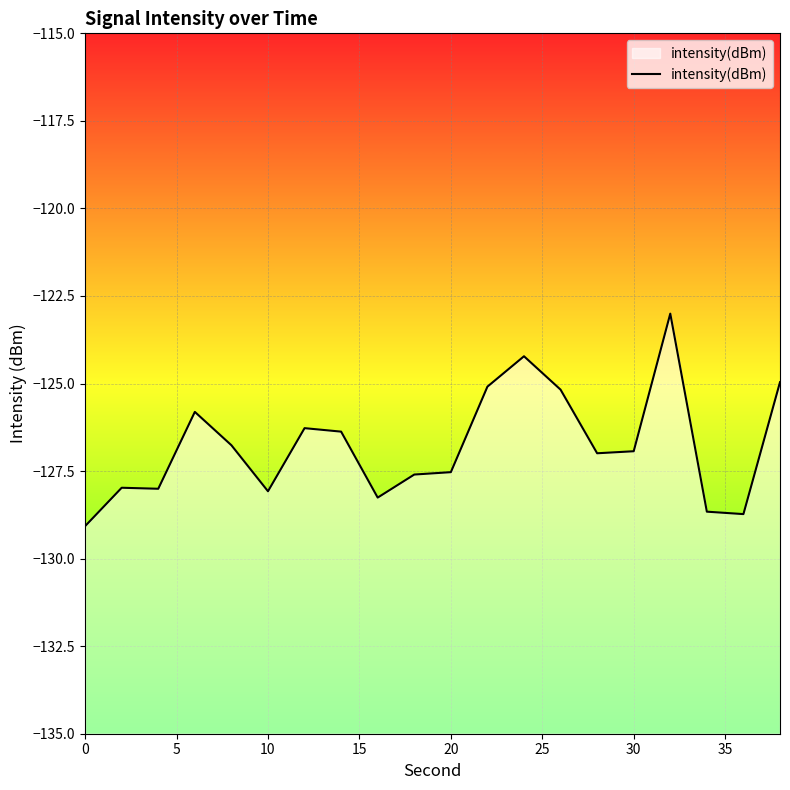

What is the difference between the maximum and minimum values?

6.1